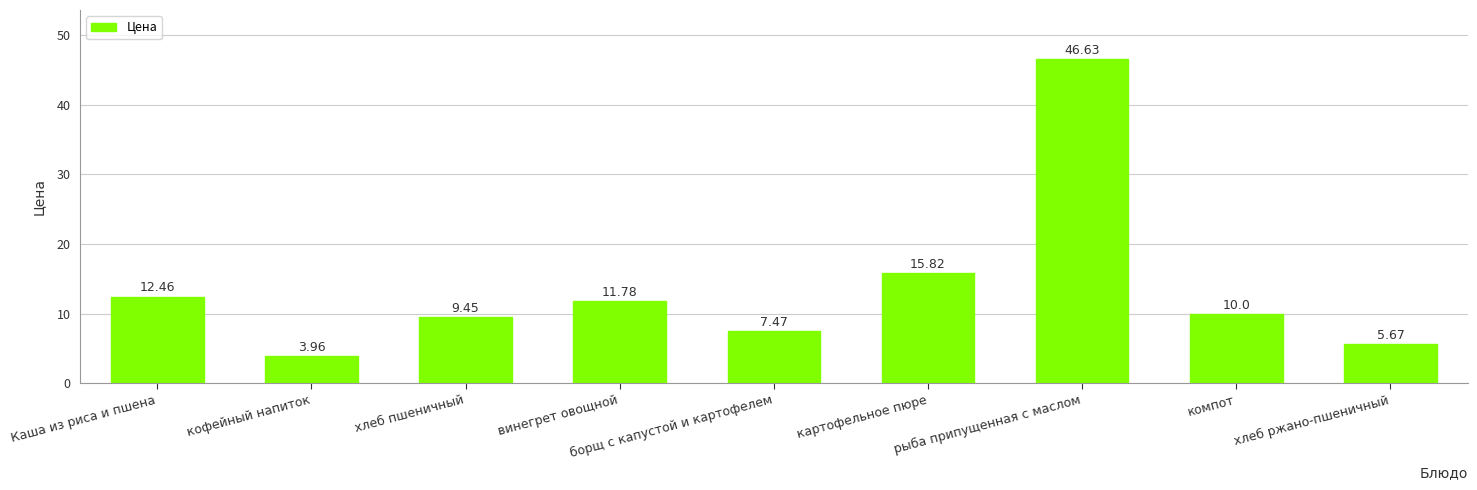

What is the approximate value at Каша из риса и пшена?

12.5